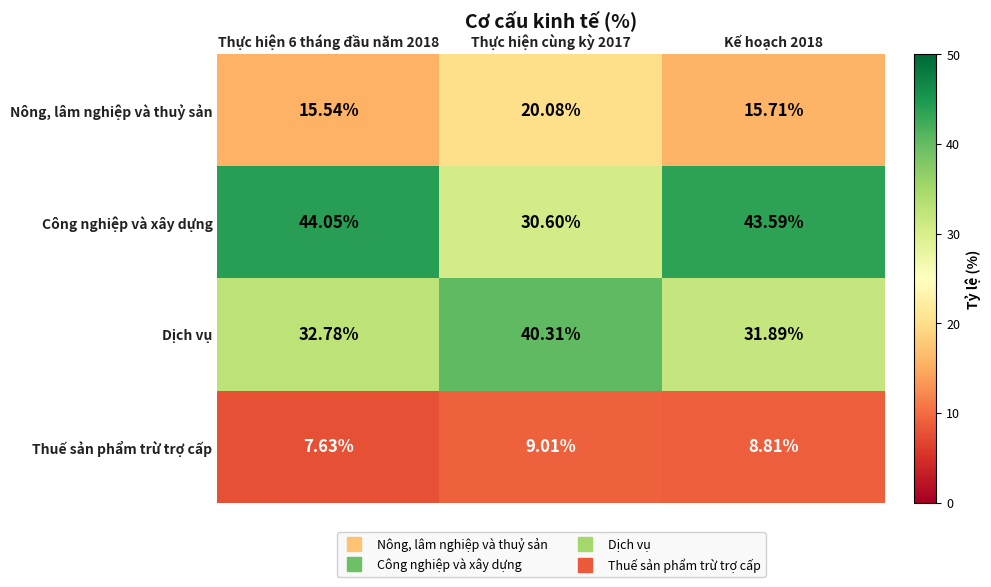

Which series has the largest total across all categories?

Công nghiệp và xây dựng